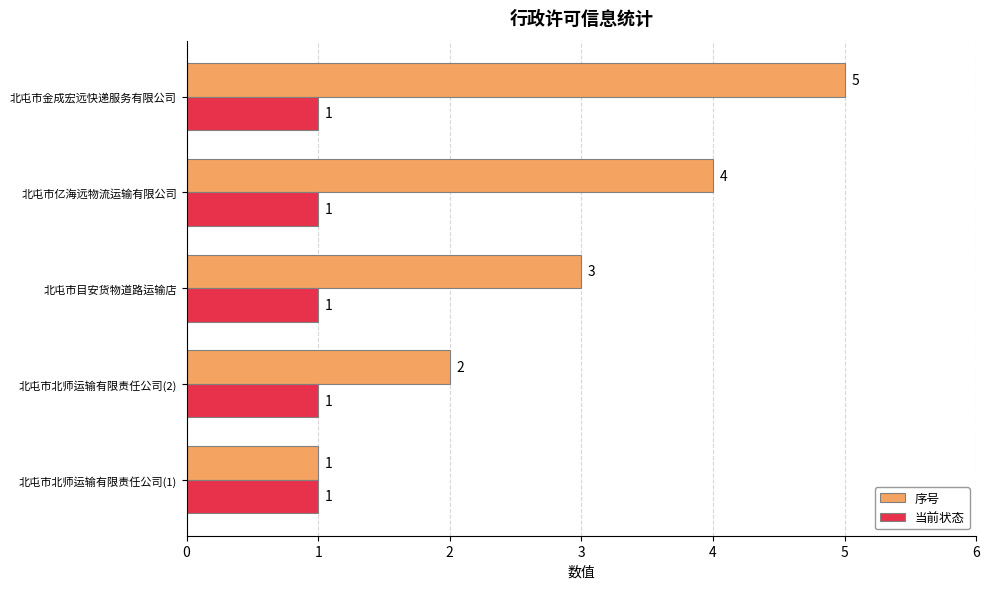

Rank the series by their maximum value, from highest to lowest.

序号, 当前状态